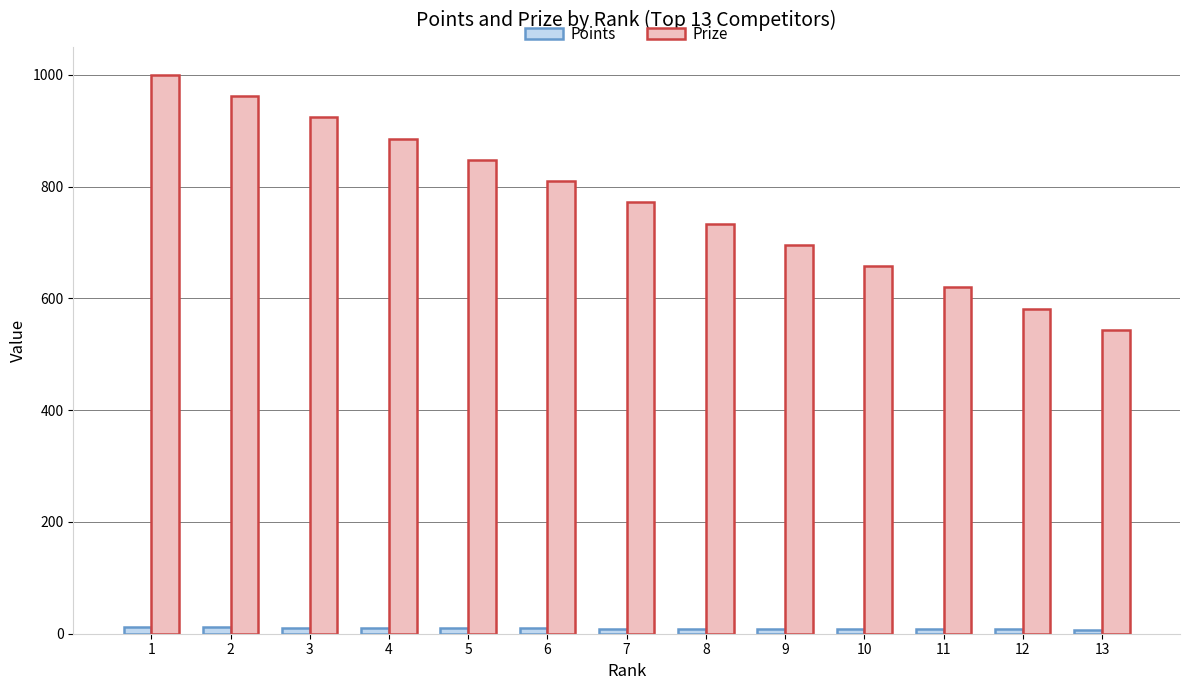

The Points series shows 12 at 2. True or false?

True